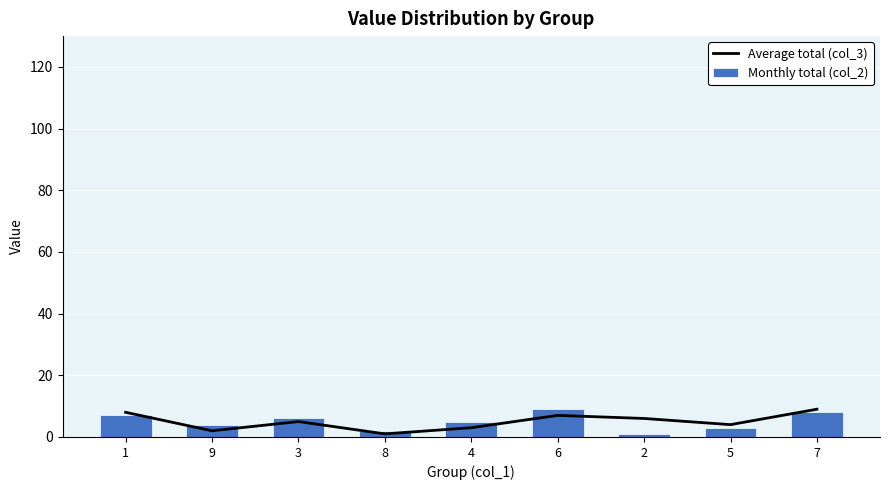

List the labels in order of Monthly total (col_2) value, smallest first.

2, 8, 5, 9, 4, 3, 1, 7, 6